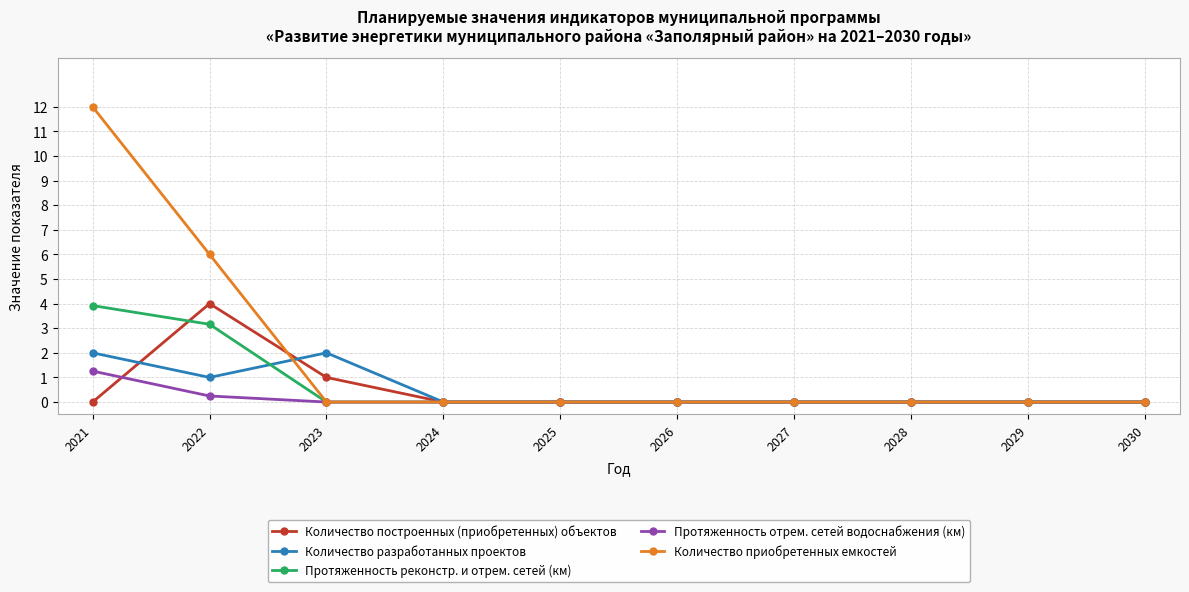

Which series has the largest total across all categories?

Количество приобретенных емкостей